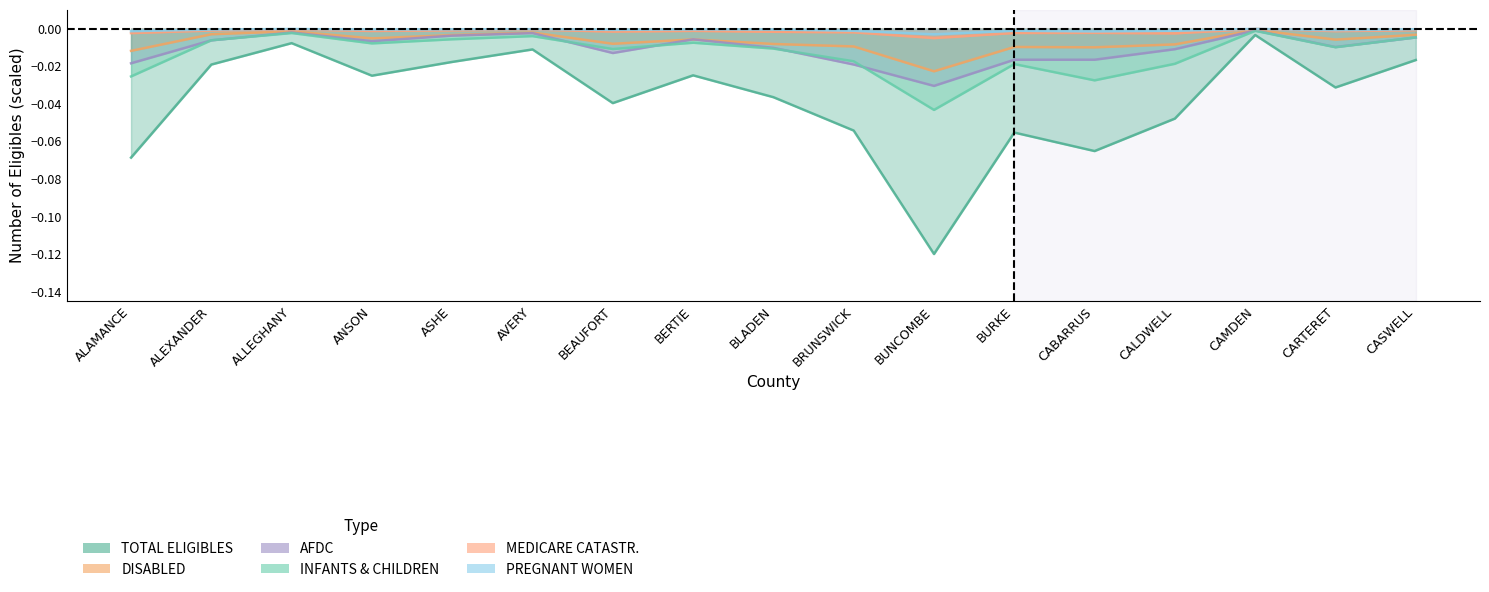

The value of TOTAL ELIGIBLES at BLADEN is -0.1. True or false?

False